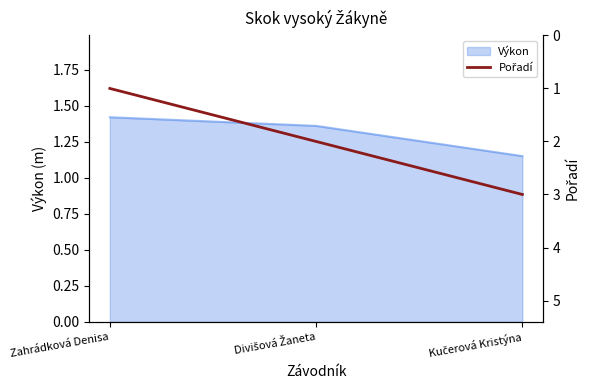

How many values are between 1 and 3?

3